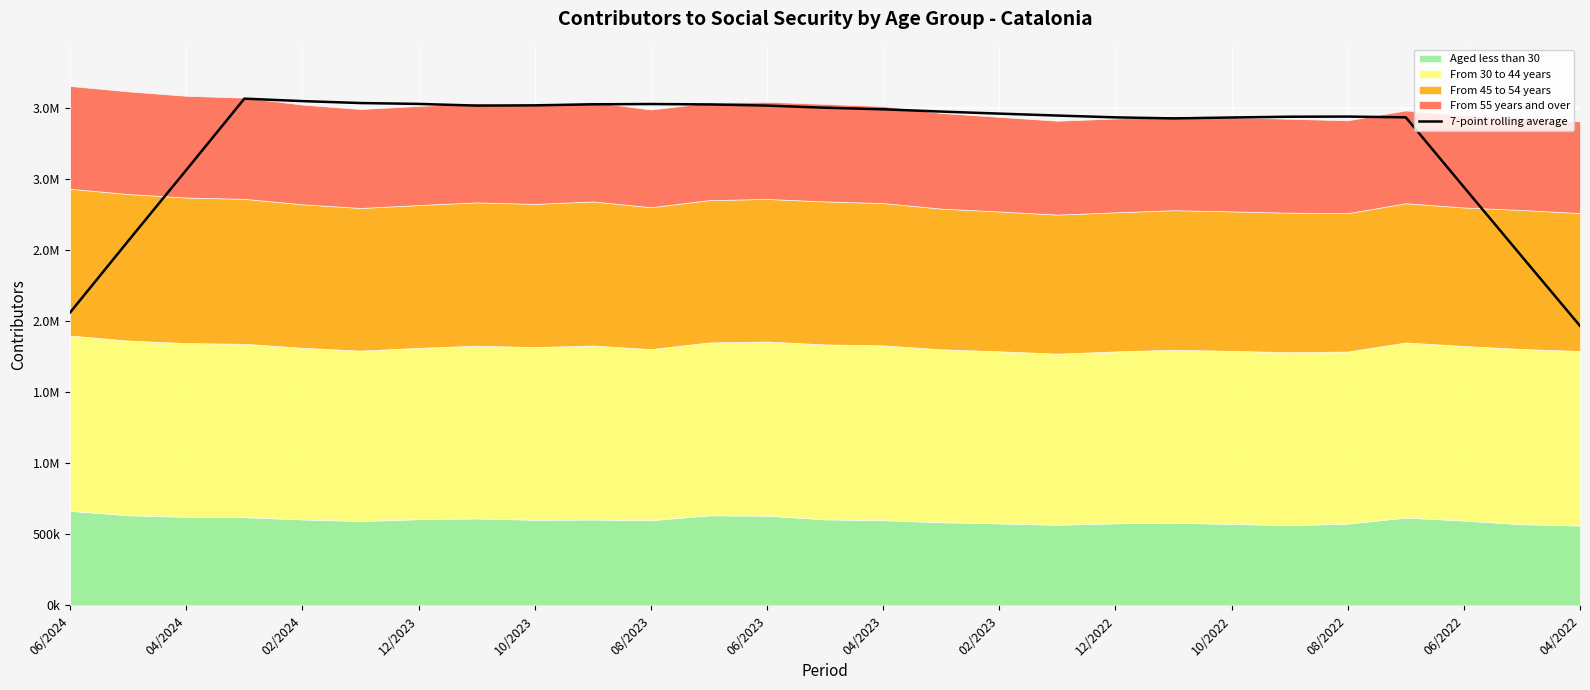

What is the average value?

3275005.7